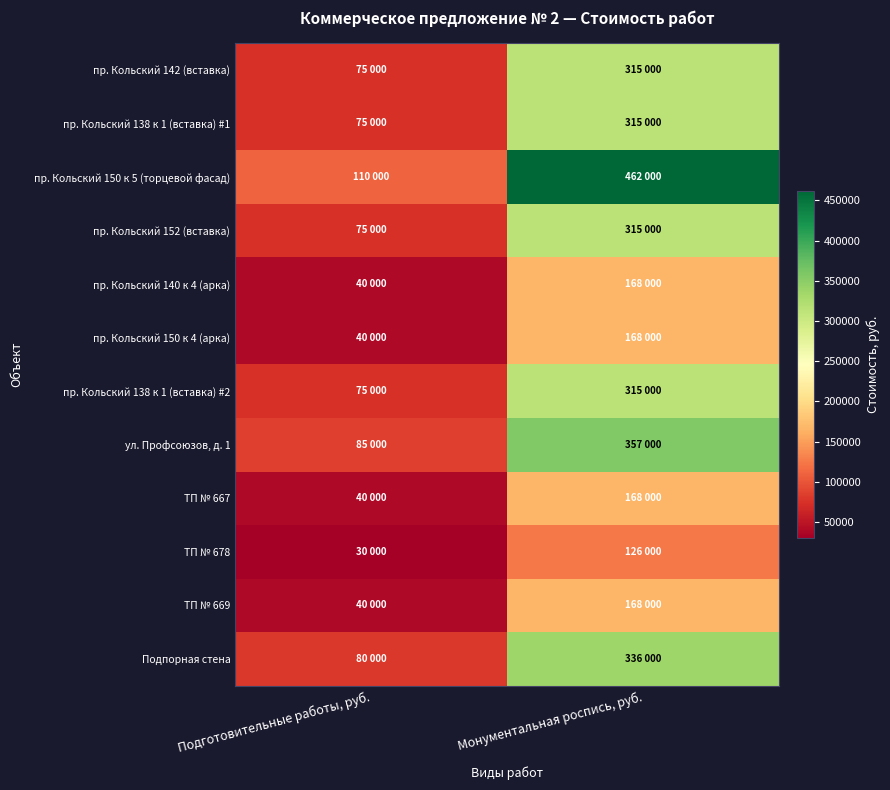

What is the maximum value shown in the chart?

462000